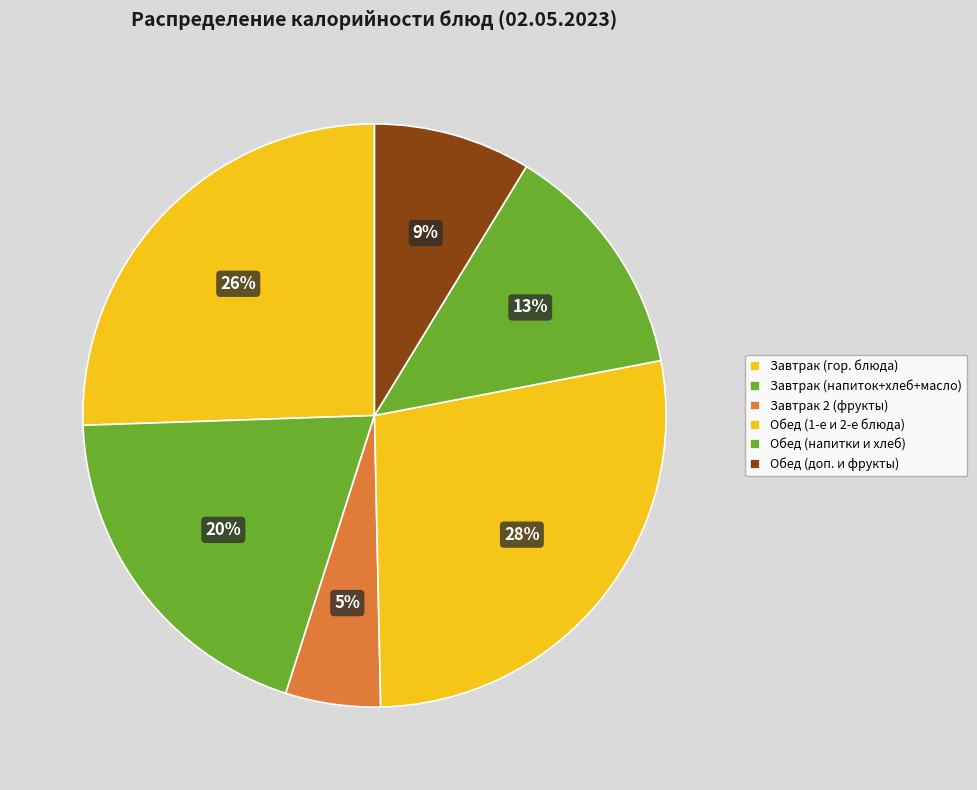

Count the number of slices in the pie.

6